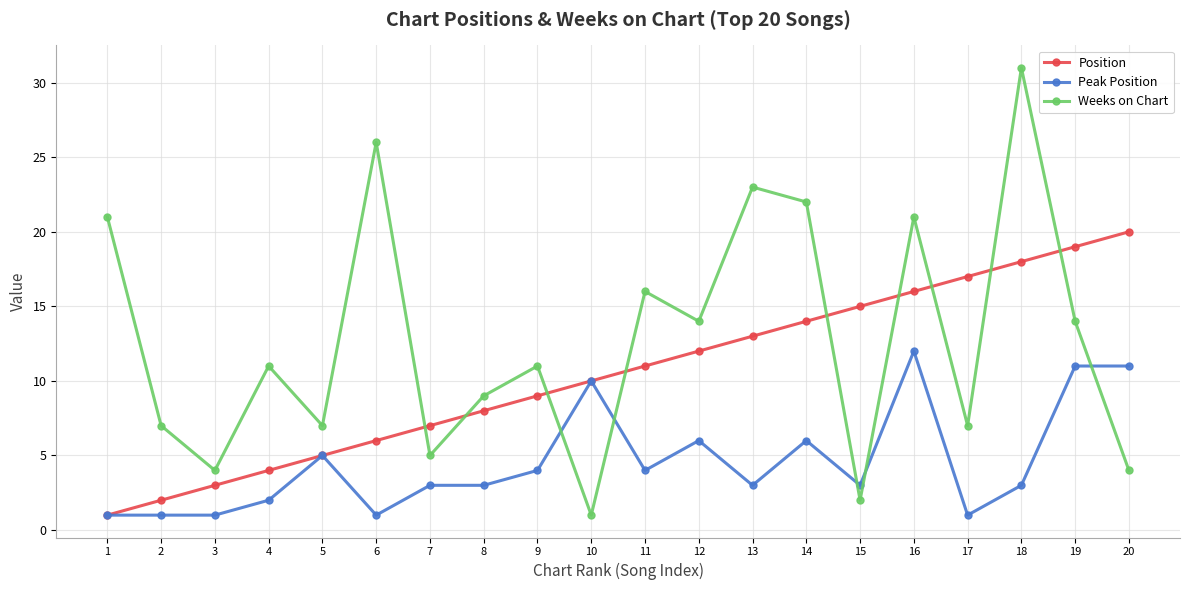

The Position series shows 2 at 2. True or false?

True